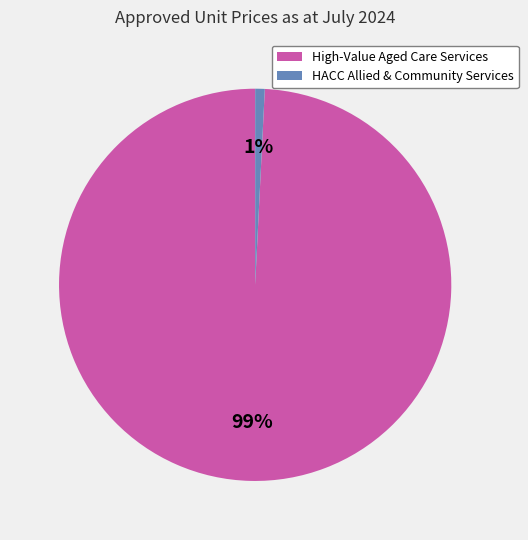

Is there any slice that represents more than half of the pie?

Yes